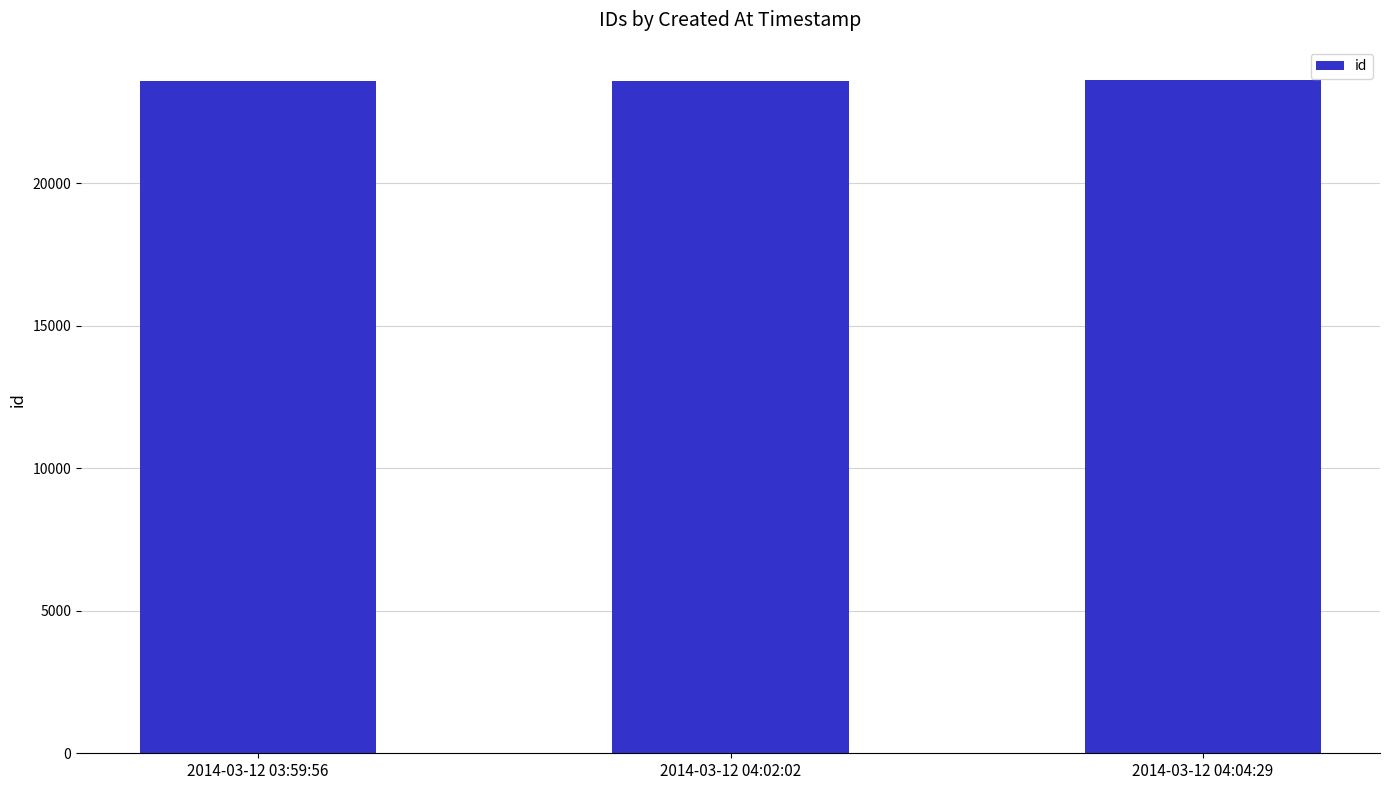

What is the average value?

23604